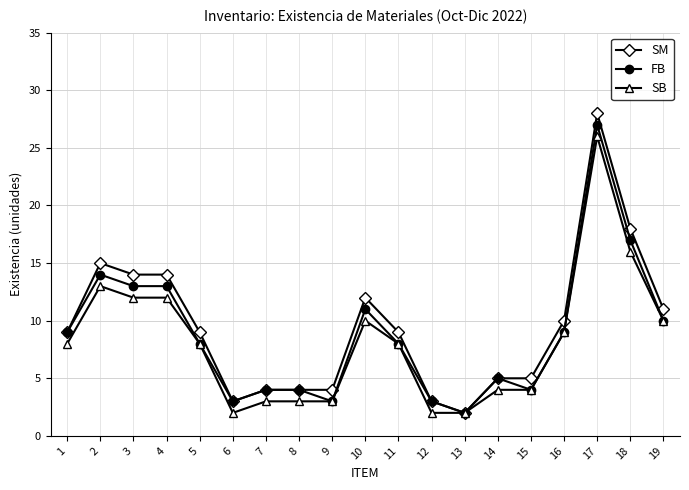

What is the greatest value displayed?

28